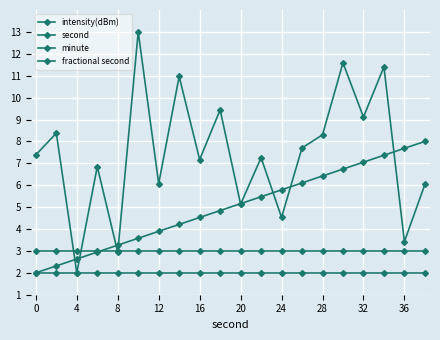

Reading left to right, extract all data points from this chart.

intensity(dBm): 7.4	8.4	2.0	6.9	2.9	13.0	6.1	11.0	7.2	9.4	5.1	7.3	4.5	7.7	8.3	11.6	9.1	11.4	3.4	6.0
second: 2.0	2.3	2.6	2.9	3.3	3.6	3.9	4.2	4.5	4.8	5.2	5.5	5.8	6.1	6.4	6.7	7.1	7.4	7.7	8.0
minute: 2.0	2.0	2.0	2.0	2.0	2.0	2.0	2.0	2.0	2.0	2.0	2.0	2.0	2.0	2.0	2.0	2.0	2.0	2.0	2.0
fractional second: 3.0	3.0	3.0	3.0	3.0	3.0	3.0	3.0	3.0	3.0	3.0	3.0	3.0	3.0	3.0	3.0	3.0	3.0	3.0	3.0